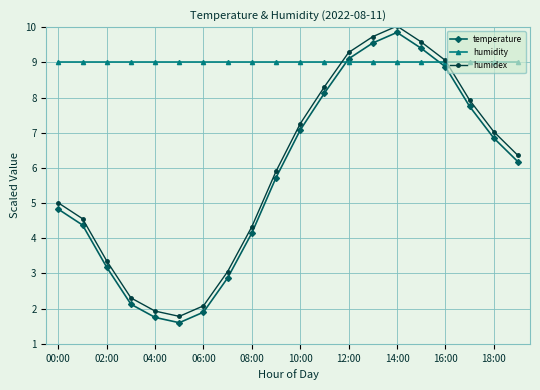

Count the number of categories in the chart.

20